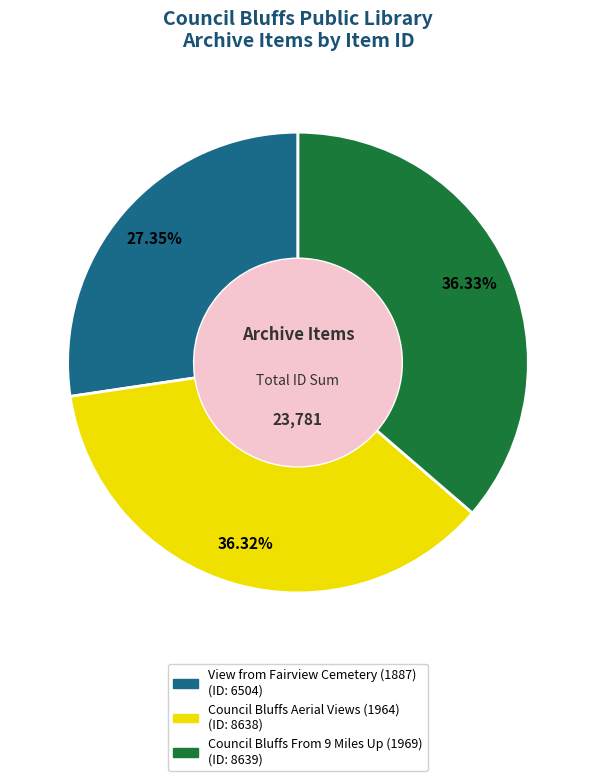

What portion of the pie excludes Council Bluffs Aerial Views (1964)?

63.7%